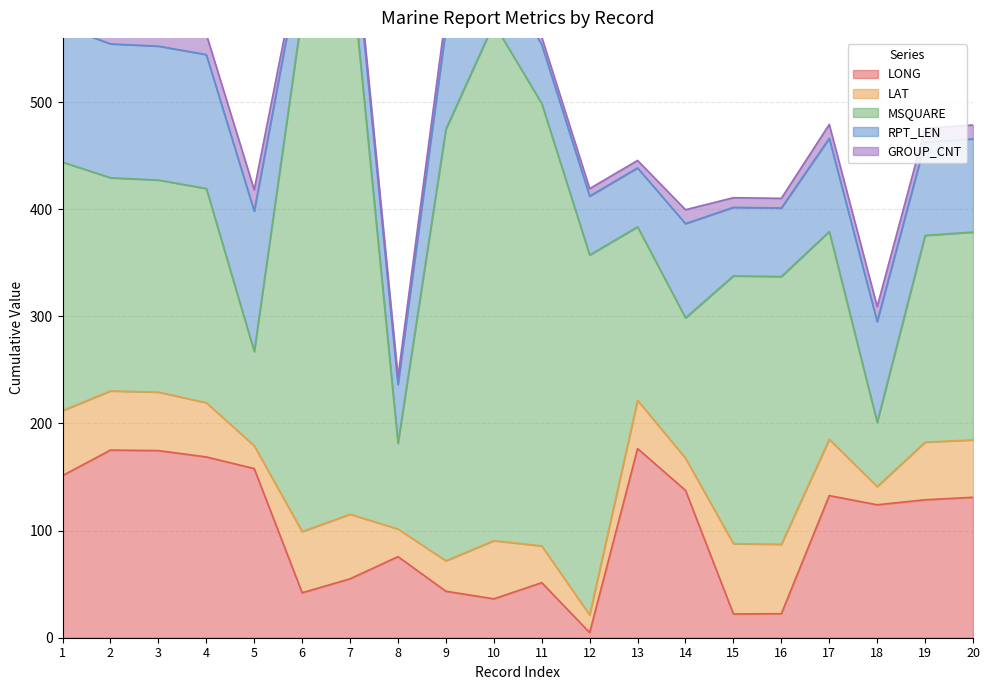

What is the difference between the maximum and minimum values in the LONG series?

171.8